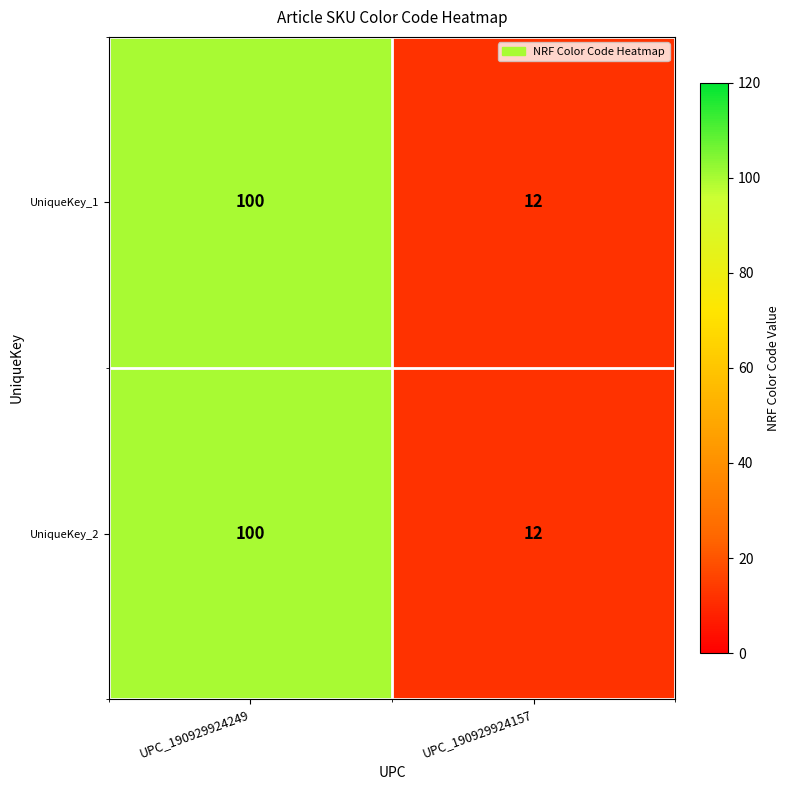

What is the sum of all UniqueKey_2 values?

112